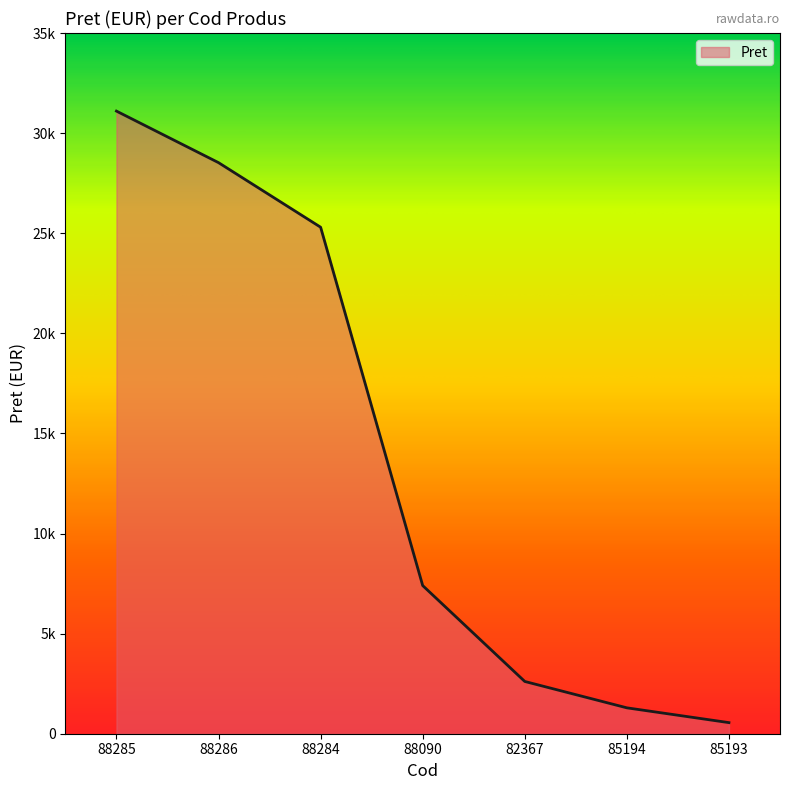

What is the label of the 5th point from the right?

88284